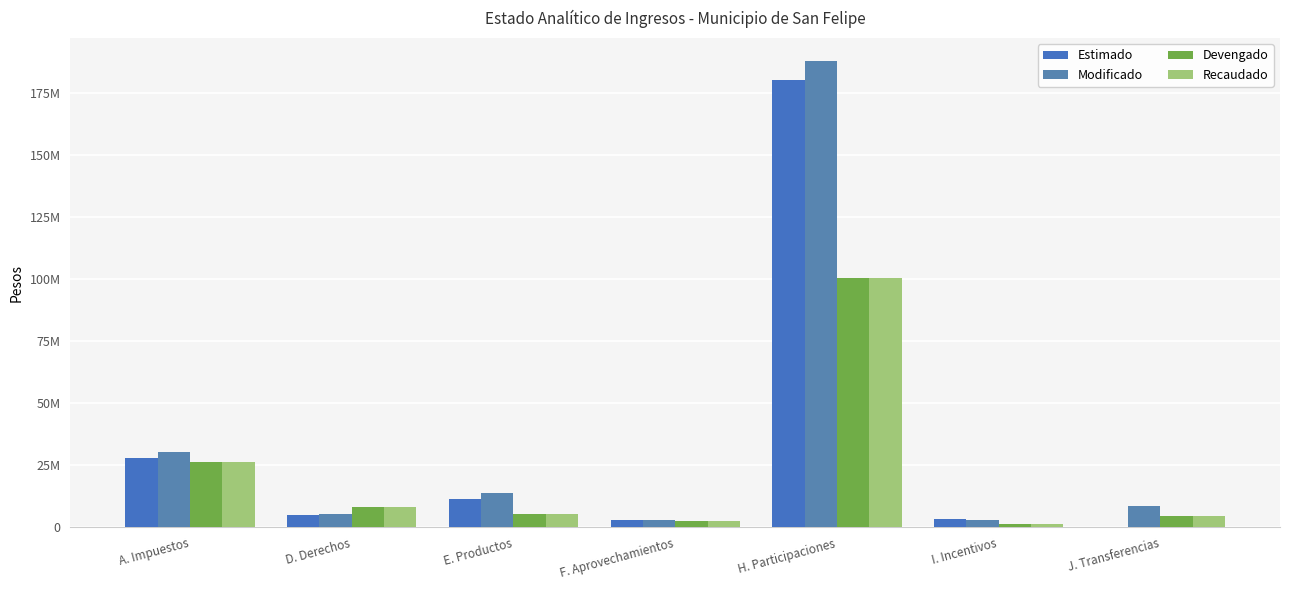

What is the sum of the Estimado values at D. Derechos and H. Participaciones?

185343948.0